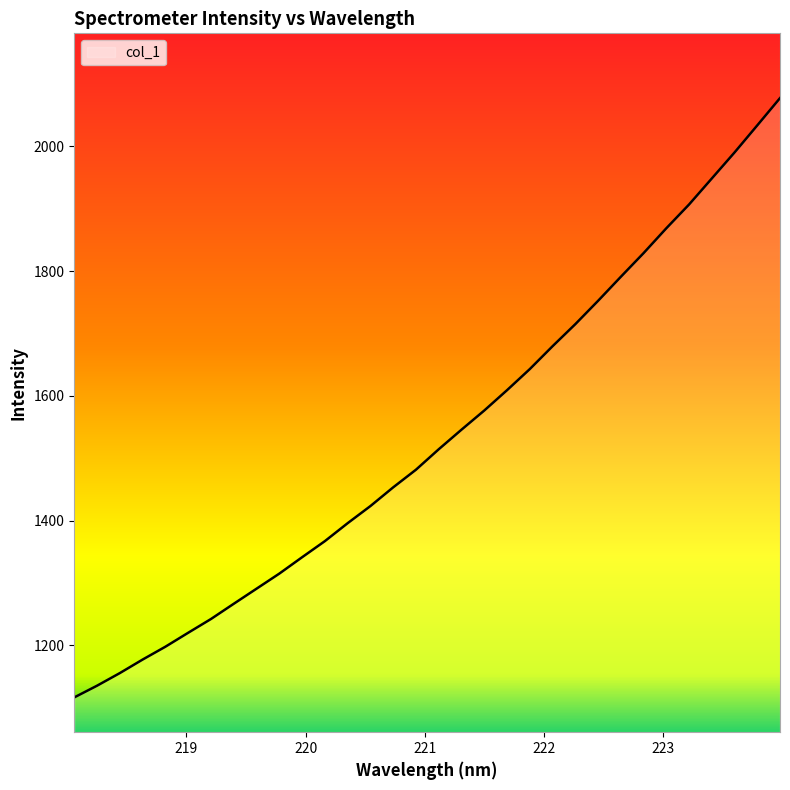

What is the greatest value displayed?

2077.4